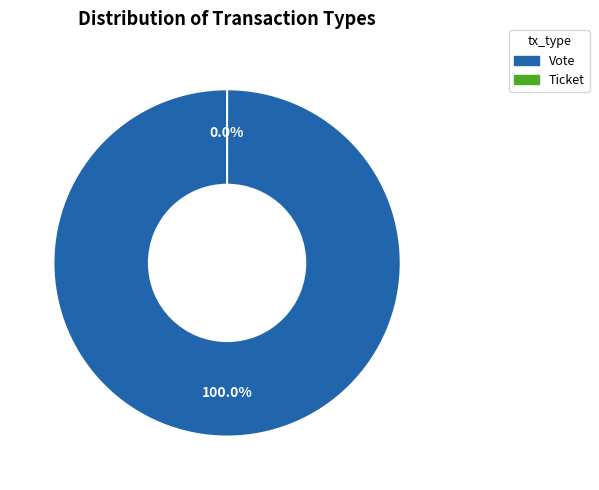

How many slices are in this pie chart?

2